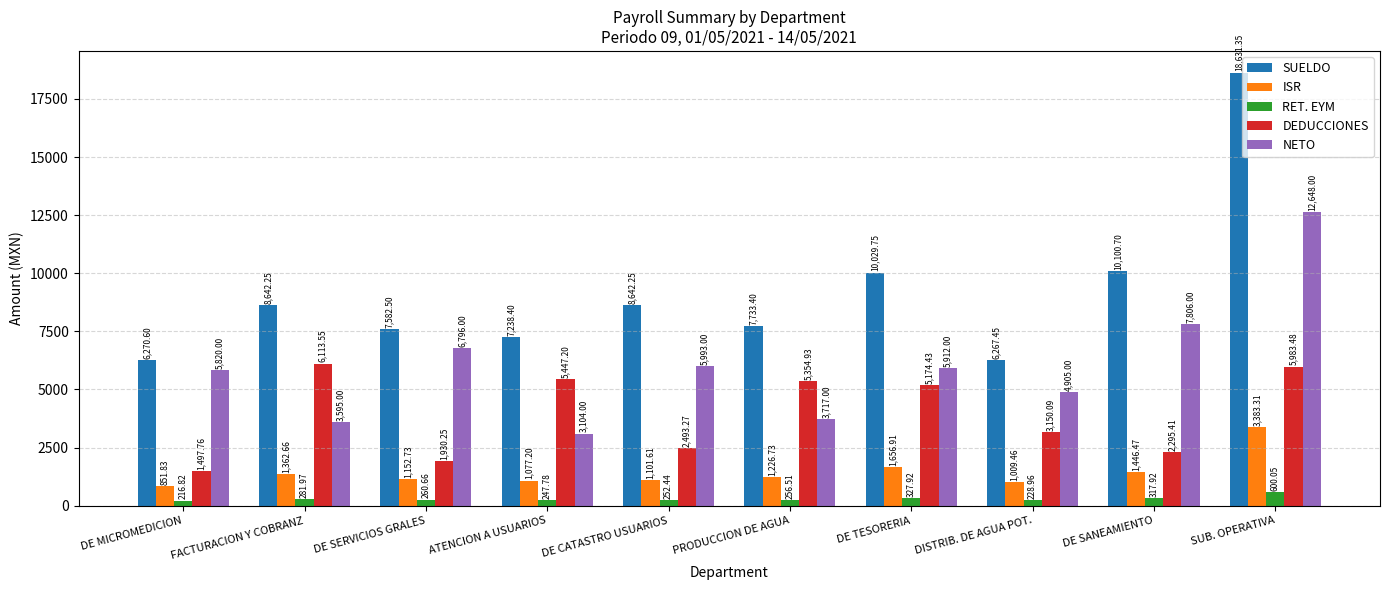

At how many categories does at least one series exceed 608?

10